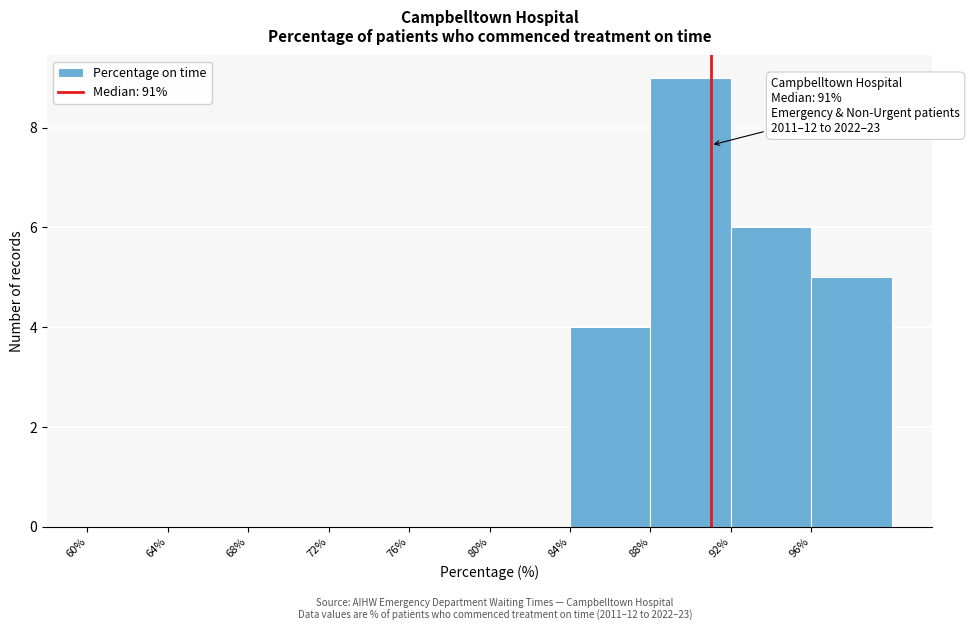

Over which range of the x-axis is the bar tallest?

88 to 92